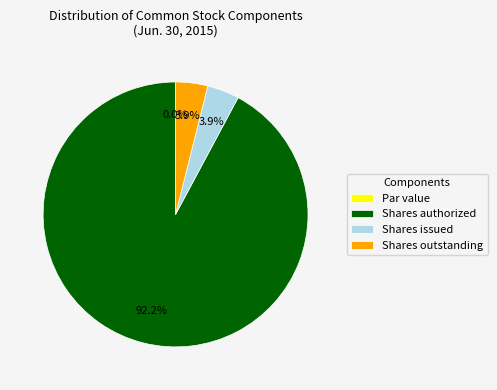

How many slices are in this pie chart?

4